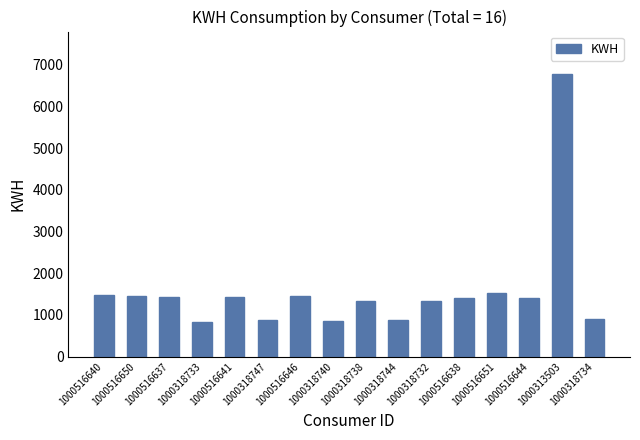

What is the sum of the values at 1000516640 and 1000318740?

2339